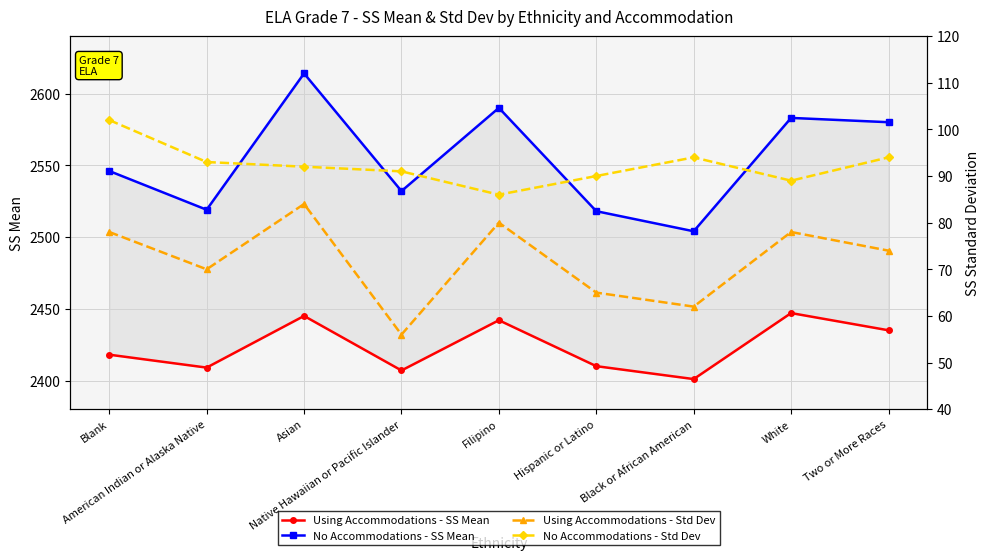

Is it true that Using Accommodations - SS Mean equals 2435 at Two or More Races?

True